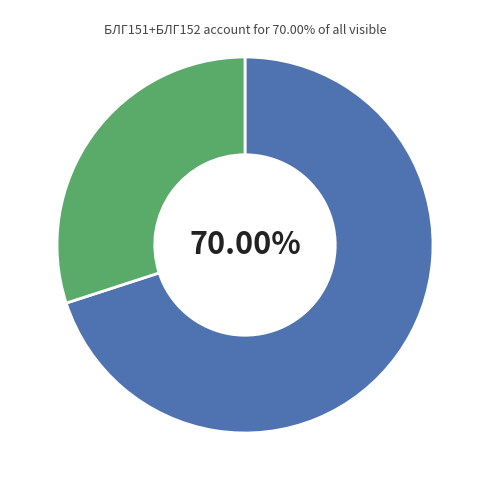

How many segments does this pie chart have?

2